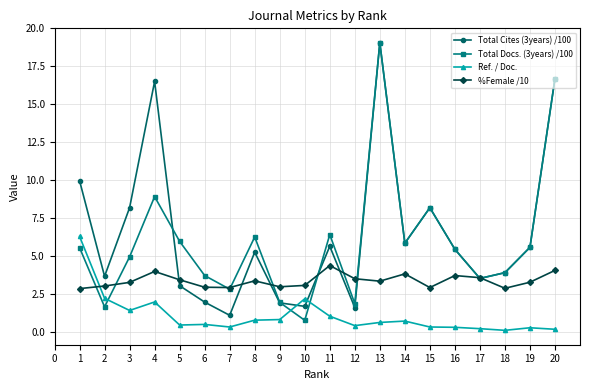

What value does the %Female /10 series have at 8?

3.4